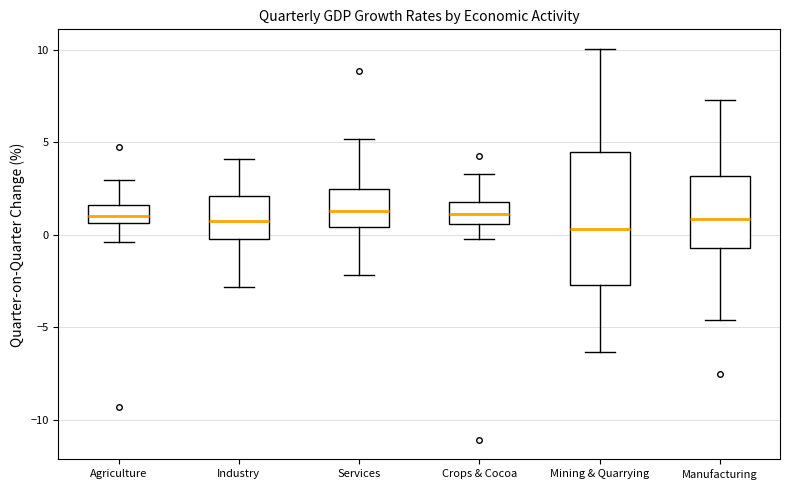

Reading left to right, transcribe this box plot: for each box, give where its median line is, the range the box spans, and where its two whiskers end, as read against the y-axis. The values are not printed on the chart, so give them approximately, as read against the axis.

Agriculture: median 1.0, box 0.5 to 1.5, whiskers -0.5 to 3.0
Industry: median 0.5, box 0.0 to 2.0, whiskers -3.0 to 4.0
Services: median 1.5, box 0.5 to 2.5, whiskers -2.0 to 5.0
Crops & Cocoa: median 1.0, box 0.5 to 2.0, whiskers 0.0 to 3.5
Mining & Quarrying: median 0.5, box -2.5 to 4.5, whiskers -6.5 to 10.0
Manufacturing: median 1.0, box -0.5 to 3.0, whiskers -4.5 to 7.5